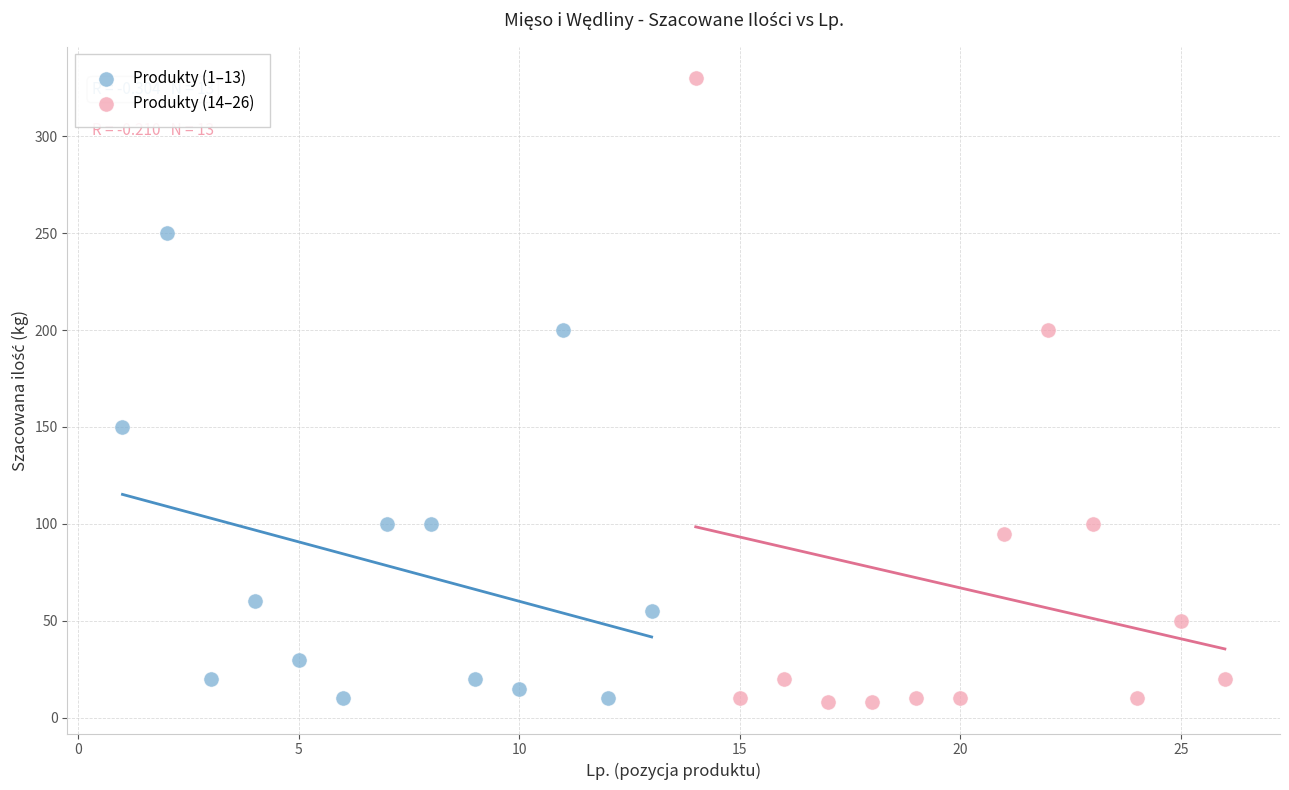

Which series reaches the maximum Y coordinate?

Produkty (14–26)